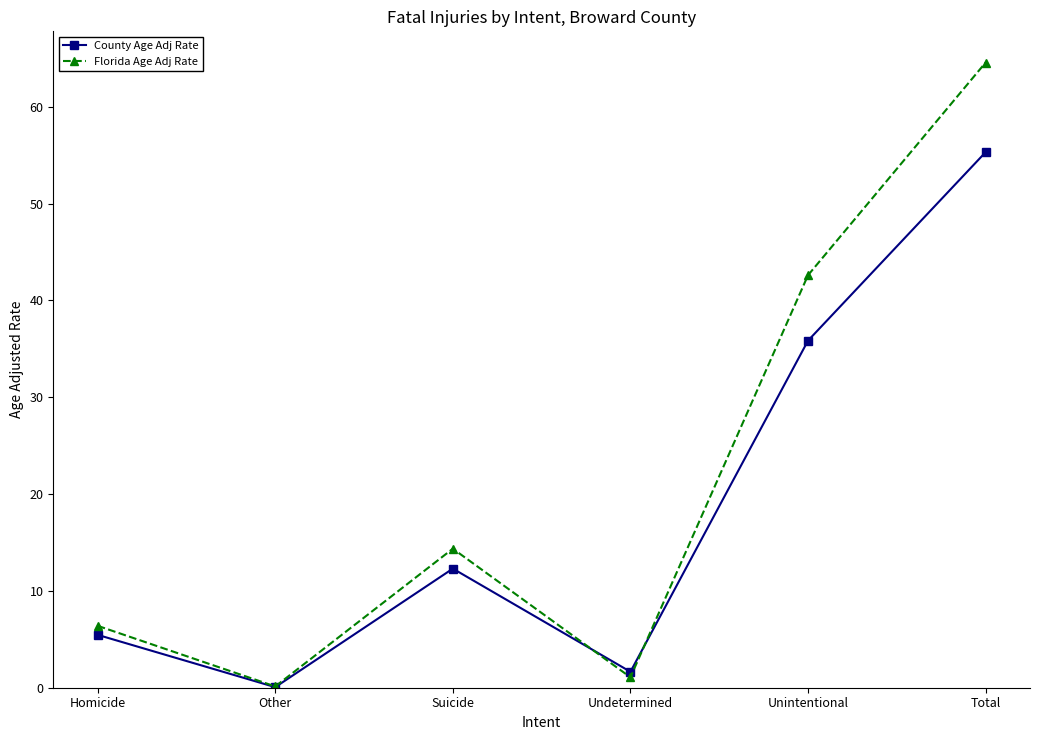

At which label does Florida Age Adj Rate first exceed 14?

Suicide